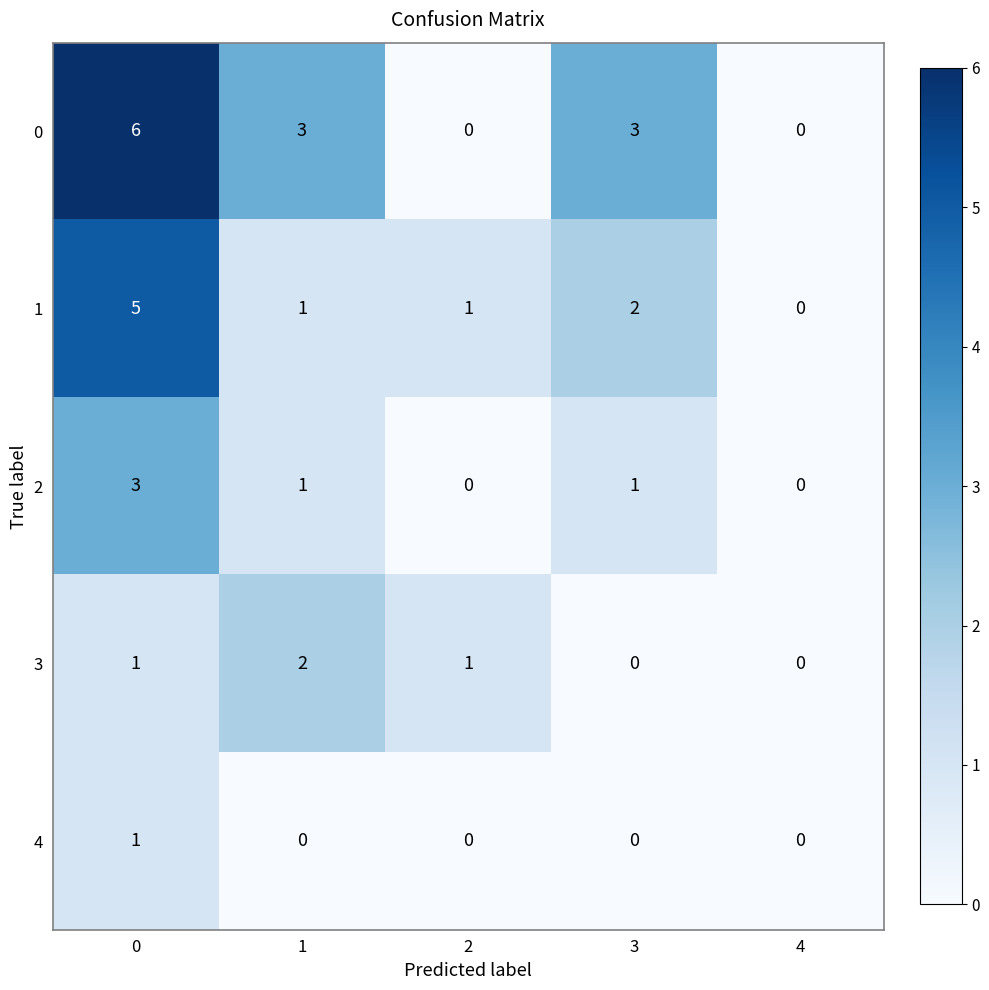

Count the 3 values in the range 0 to 1.

4